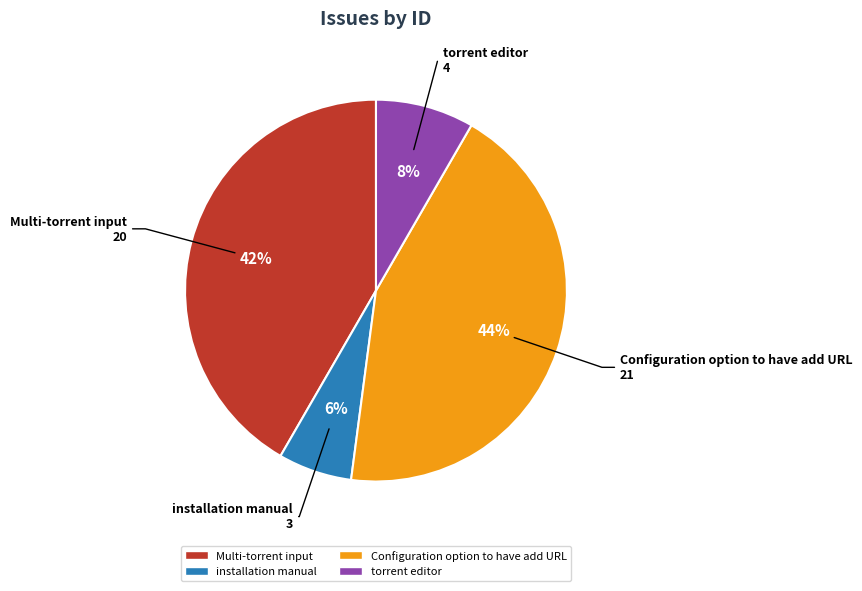

To the nearest percent, what is the combined percentage of torrent editor and Configuration option to have add URL?

52%